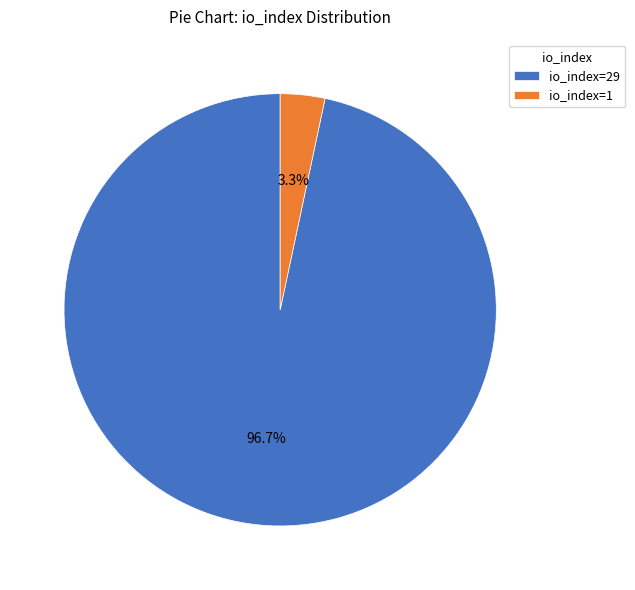

Rank the categories by value from highest to lowest.

io_index=29, io_index=1